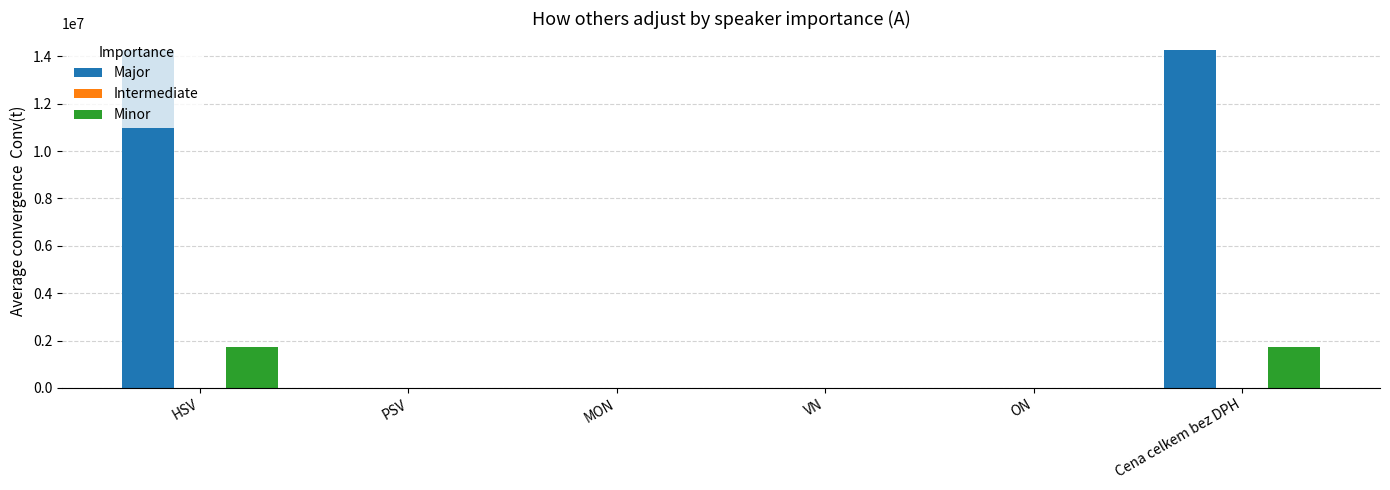

What is the maximum value for Minor?

1712891.2